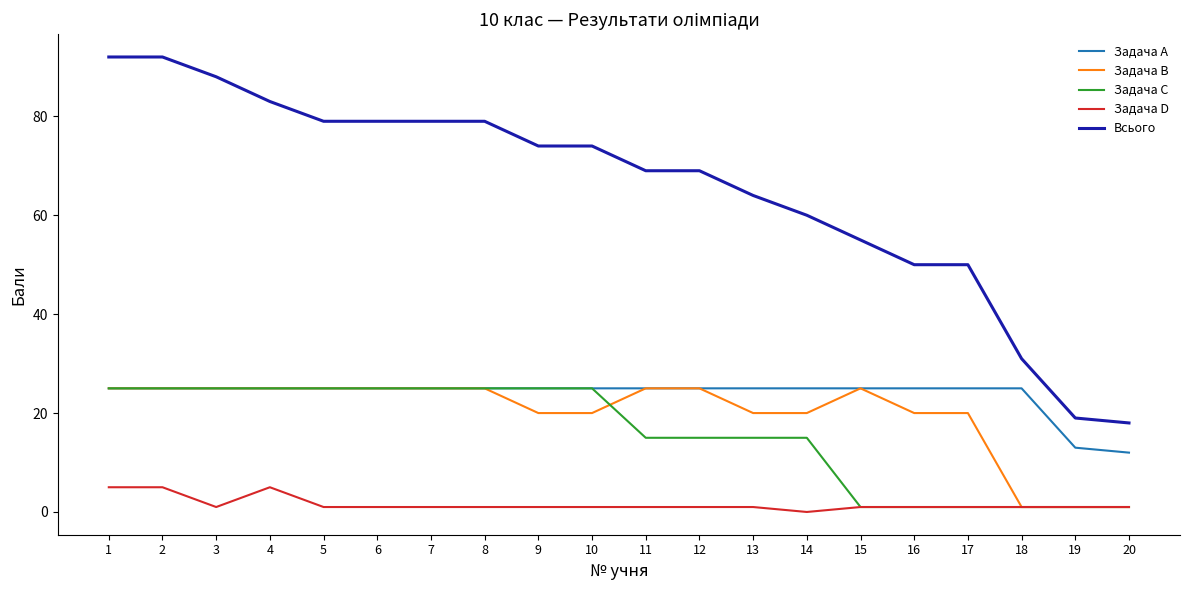

Does the chart display data point markers on the line(s)?

No